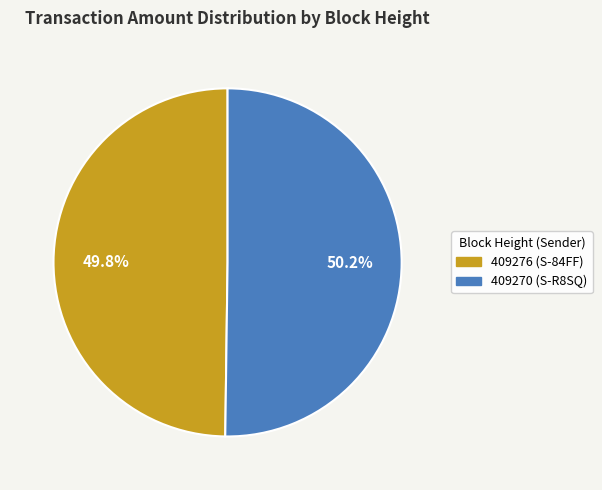

The 409276 (S-84FF) slice represents 37% of the pie. True or false?

False